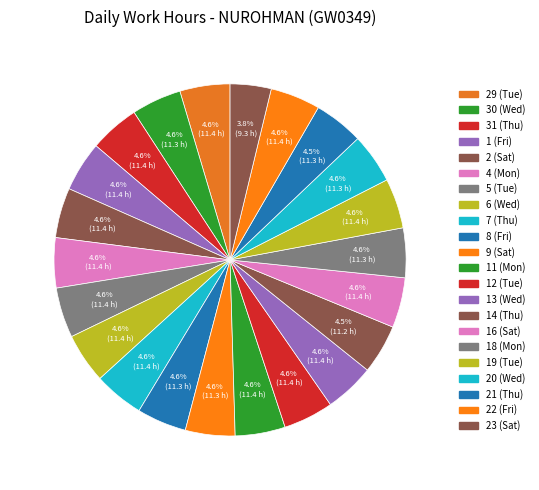

Count the number of slices in the pie.

22